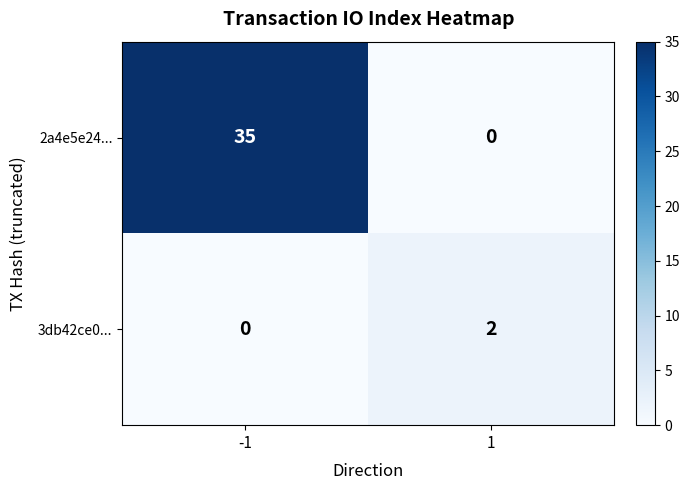

Reading left to right, list all the values displayed in this chart.

2a4e5e24...: -1=35	1=0
3db42ce0...: -1=0	1=2